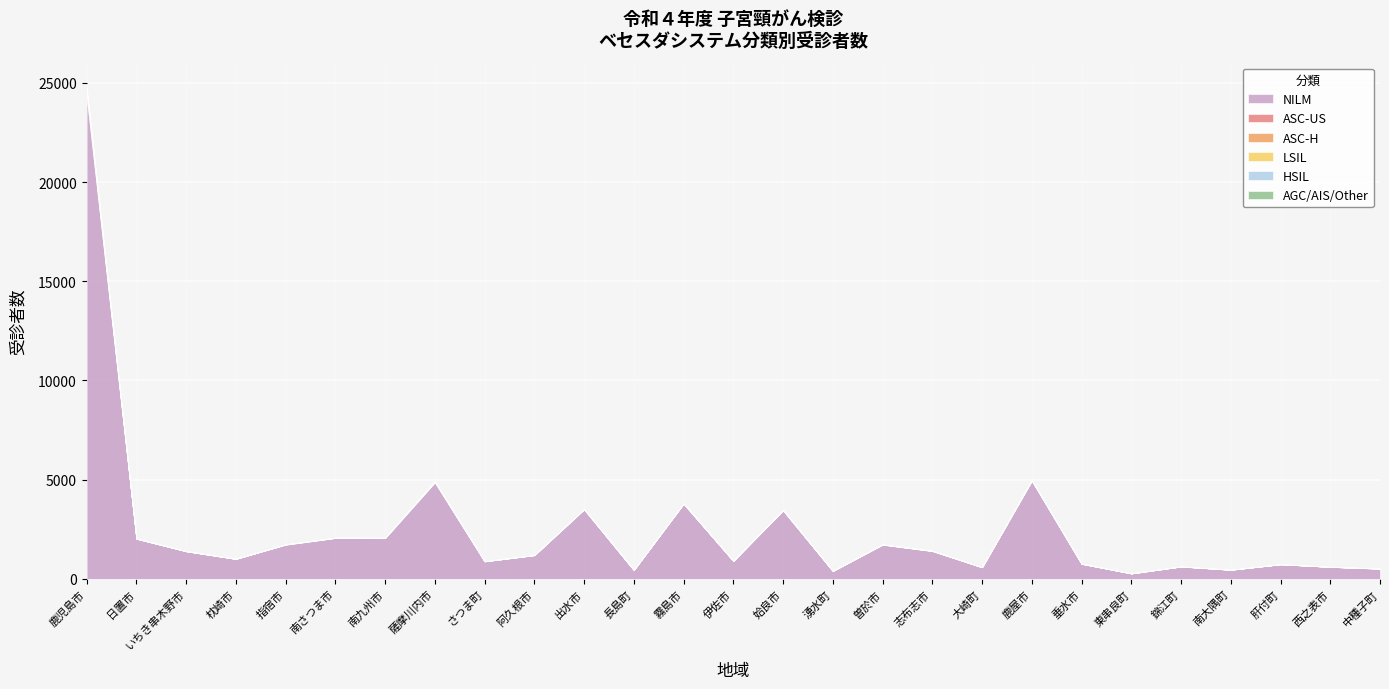

The ASC-H series shows 1 at 西之表市. True or false?

False